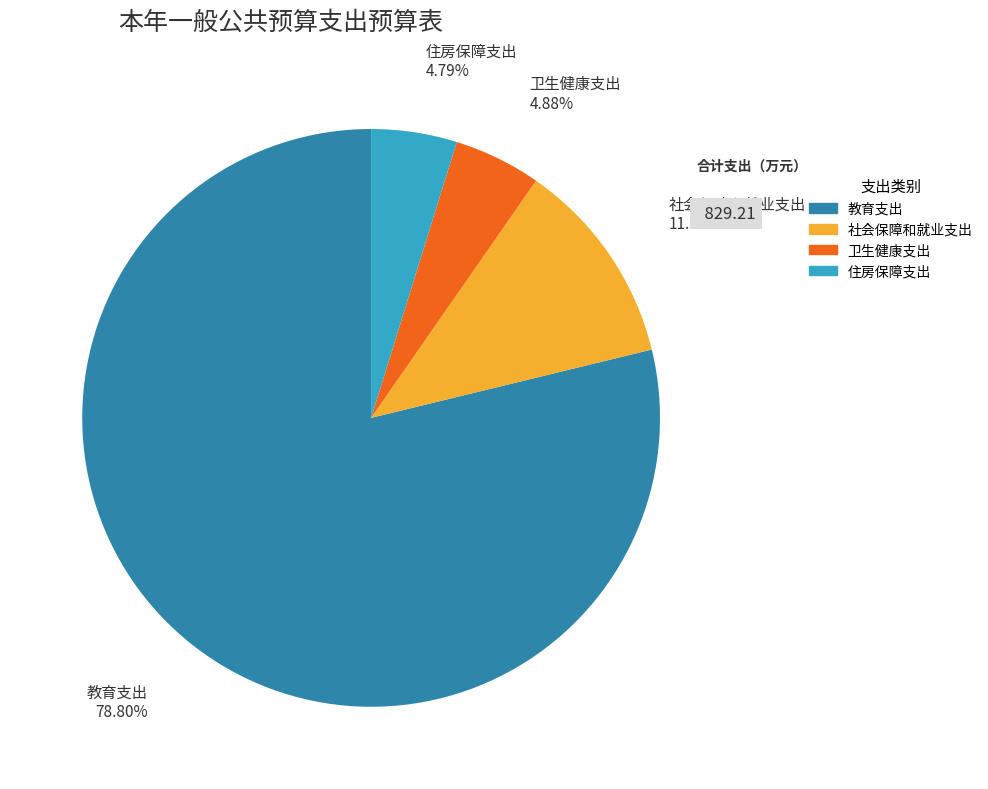

Approximately how many times larger is the value at 卫生健康支出 compared to 社会保障和就业支出?

0.4